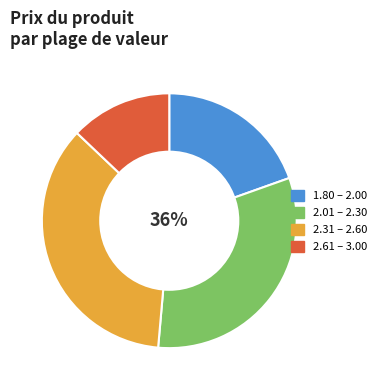

Does any single category account for the majority?

No